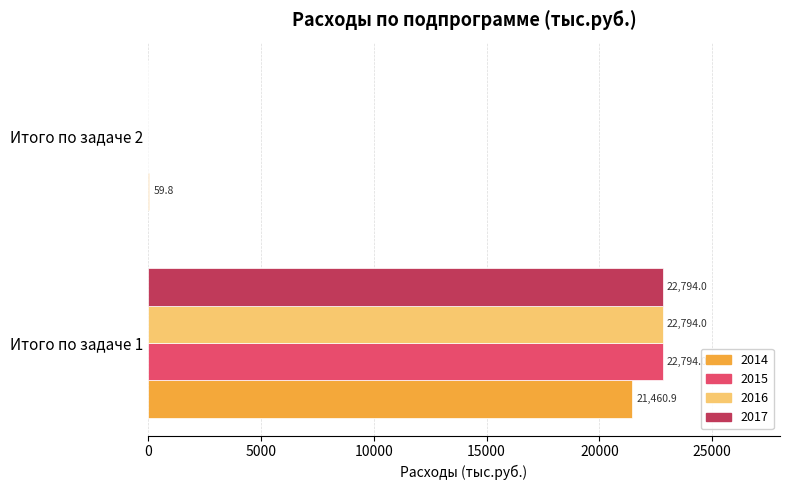

The 2014 series shows 59.8 at Итого по задаче 2. True or false?

True